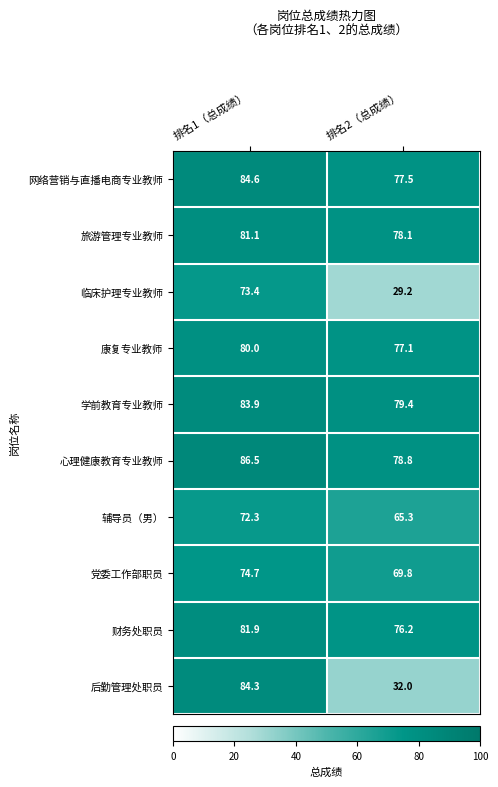

Is it true that 康复专业教师 equals 77.1 at 排名2（总成绩）?

True